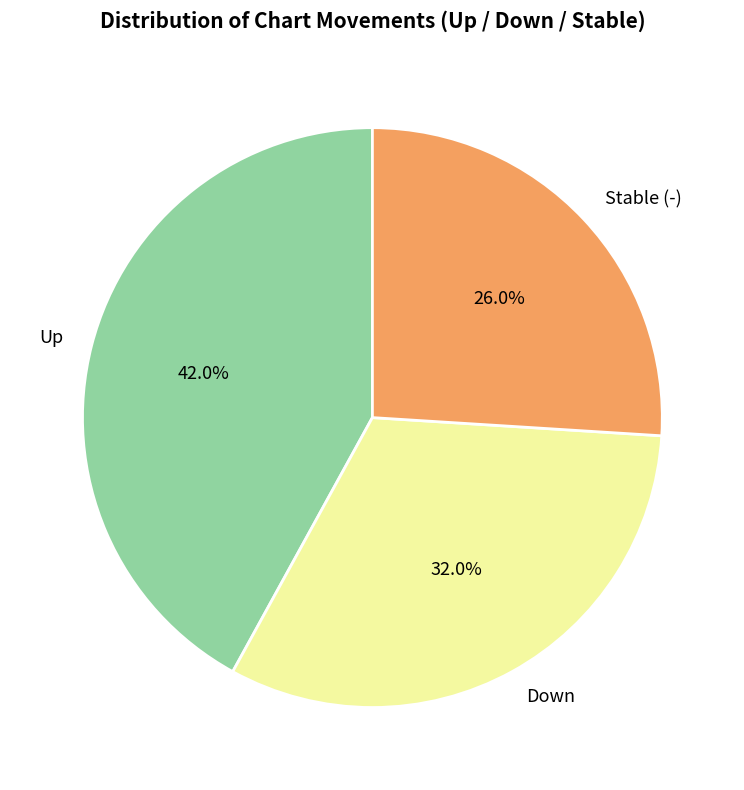

Rank the categories by value from lowest to highest.

Stable (-), Down, Up